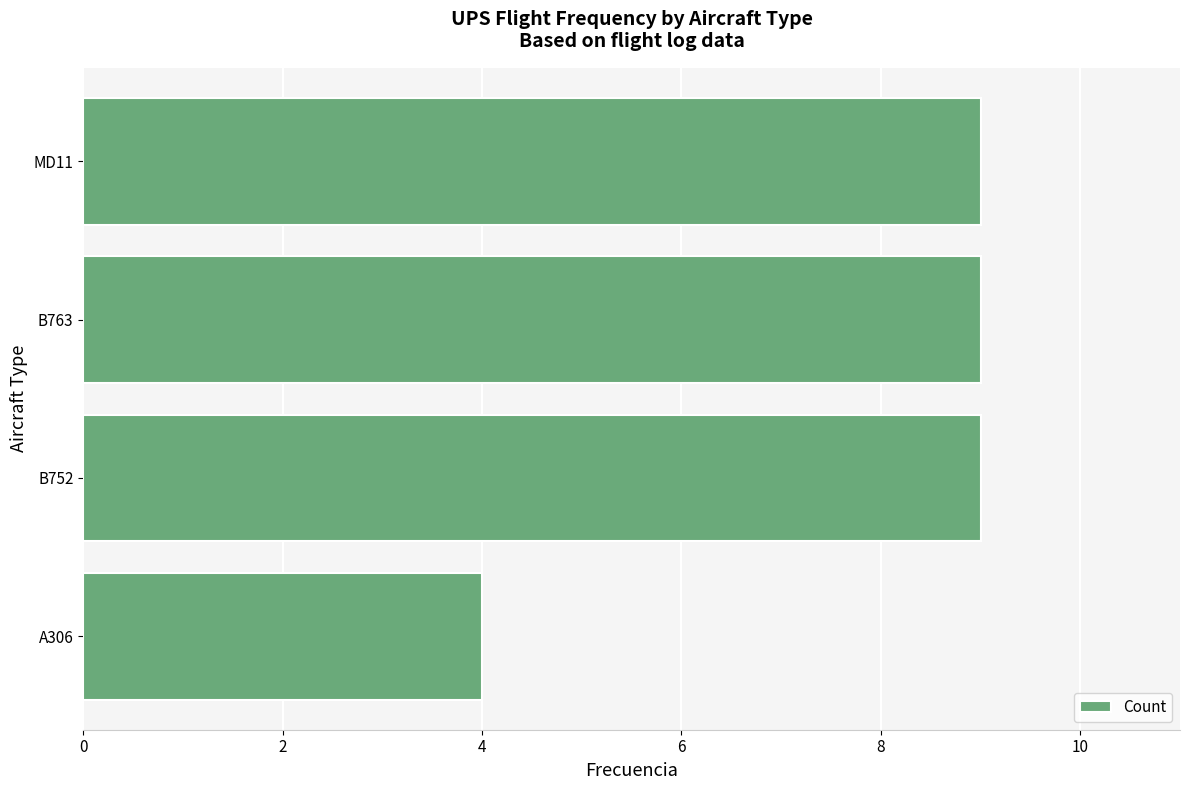

How many bars are there in total?

4